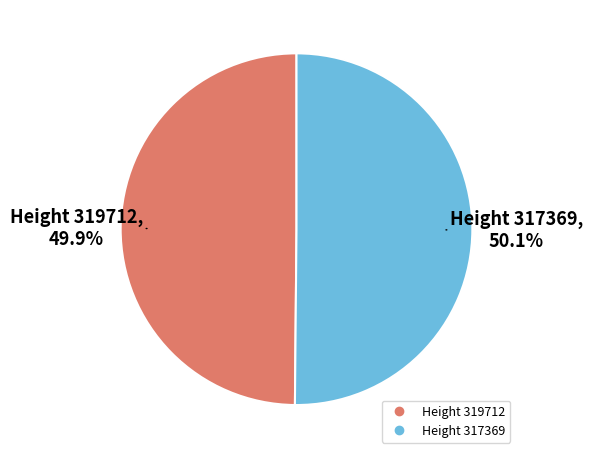

The Height 319712 slice represents 50% of the pie. True or false?

True